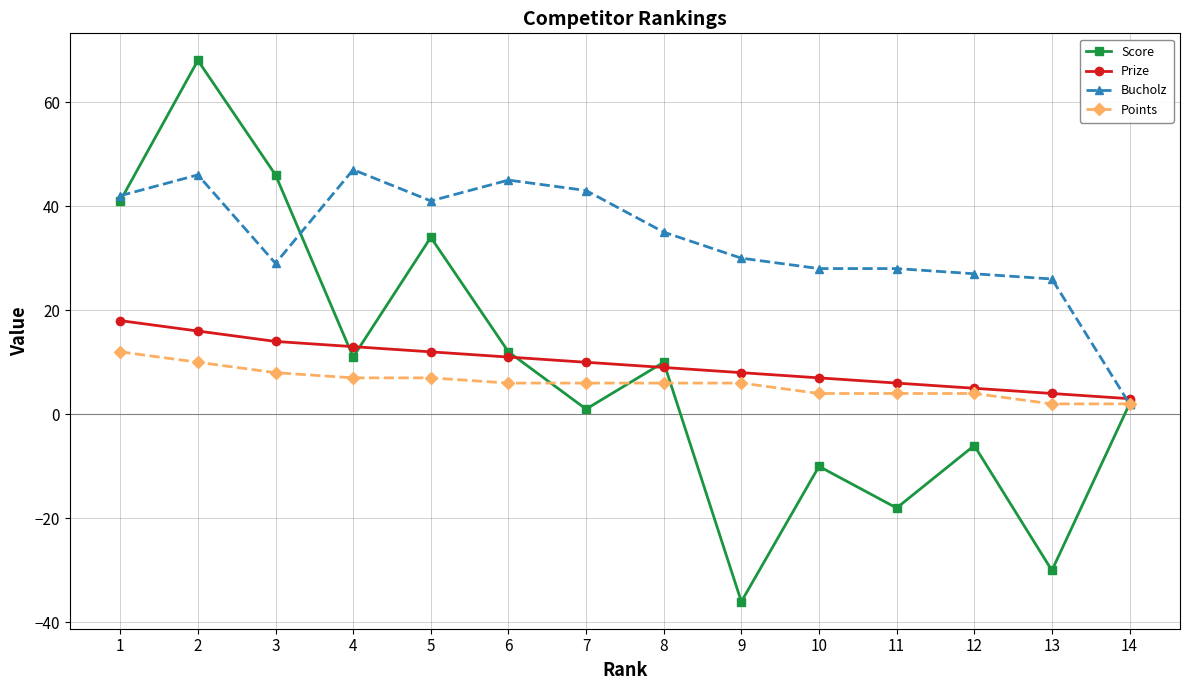

The Bucholz series shows 42 at 9. True or false?

False